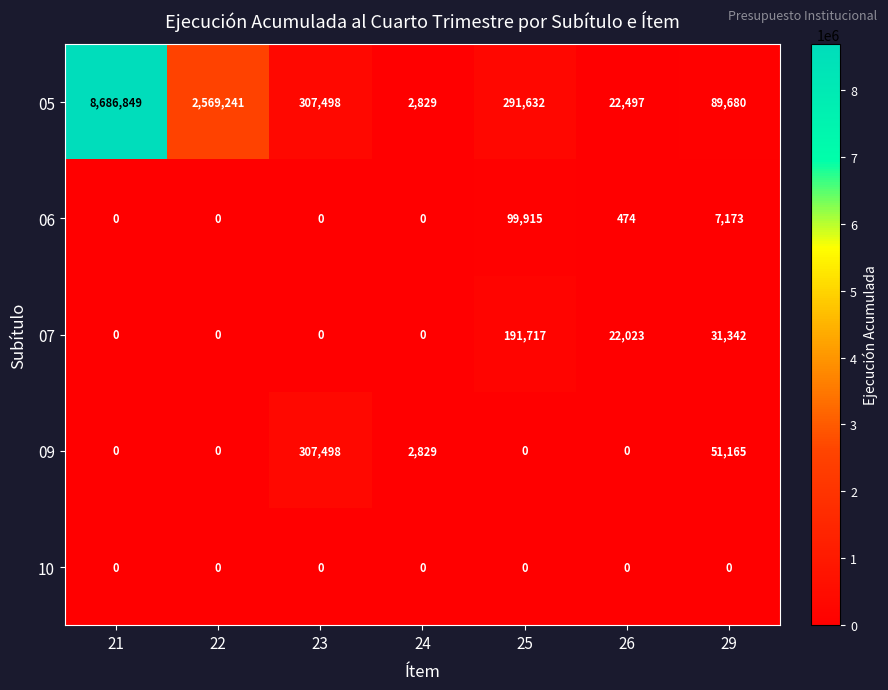

What is the difference between the highest and lowest values at 24?

2829